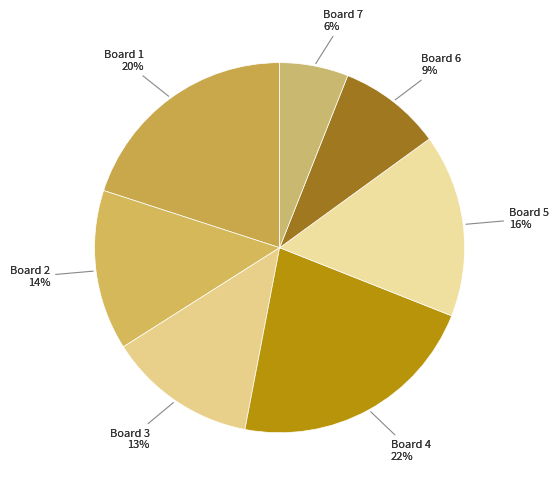

What percentage is the Board 2 slice, to the nearest percent?

14%